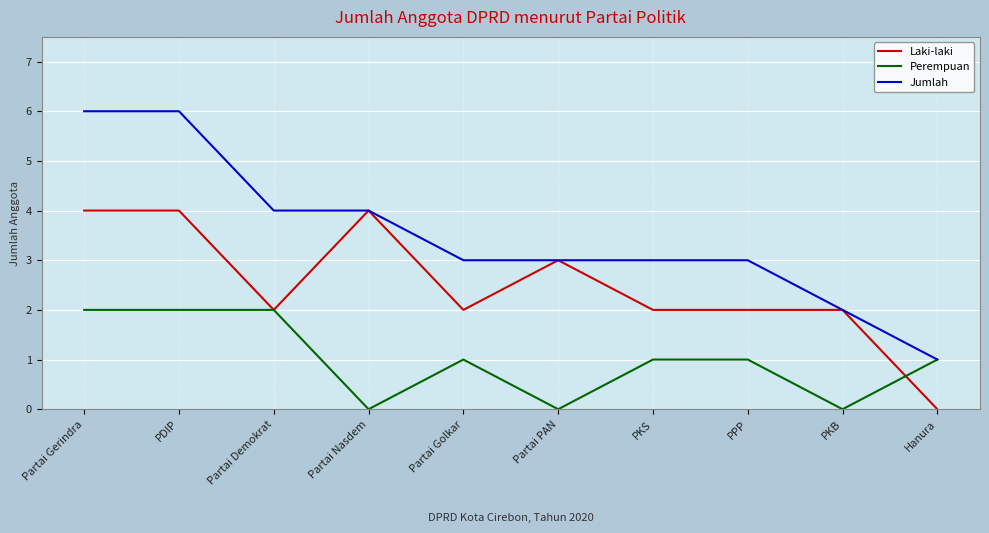

The Perempuan series shows 0 at Partai PAN. True or false?

True